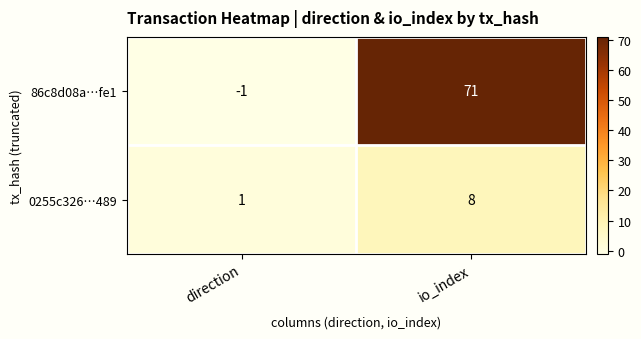

Which category has the lowest value across all series?

direction